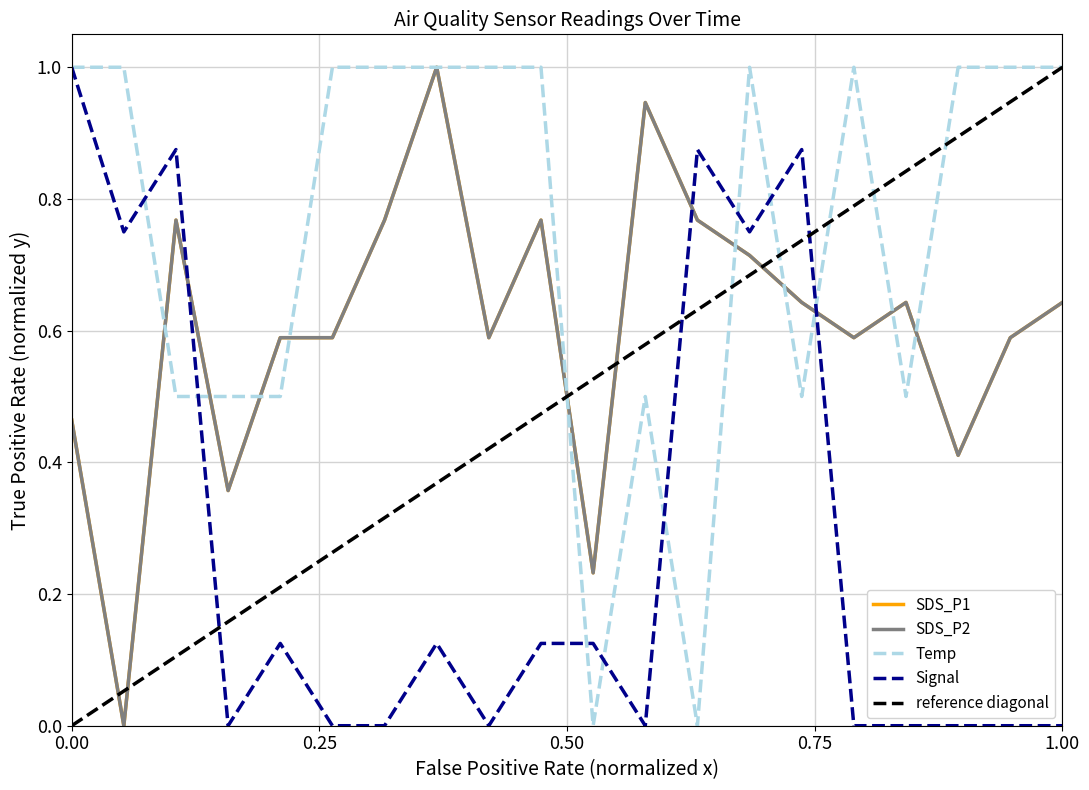

True or false: Signal has more than 0 interior local peaks.

True